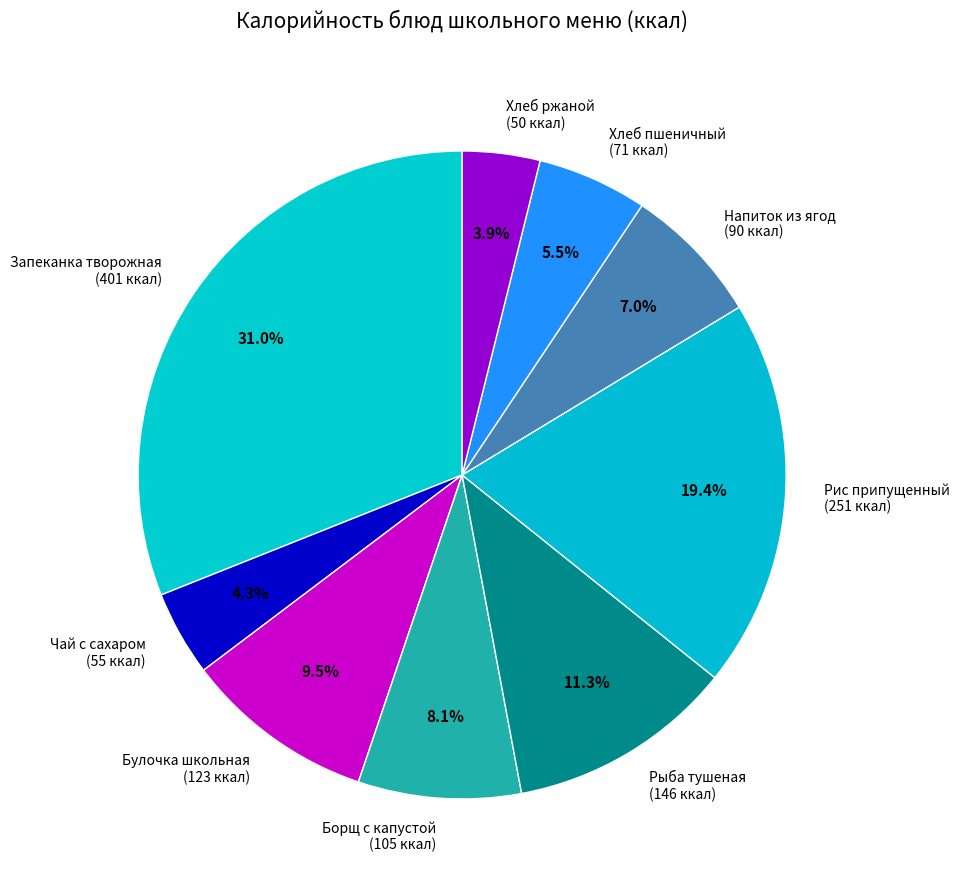

How many segments does this pie chart have?

9